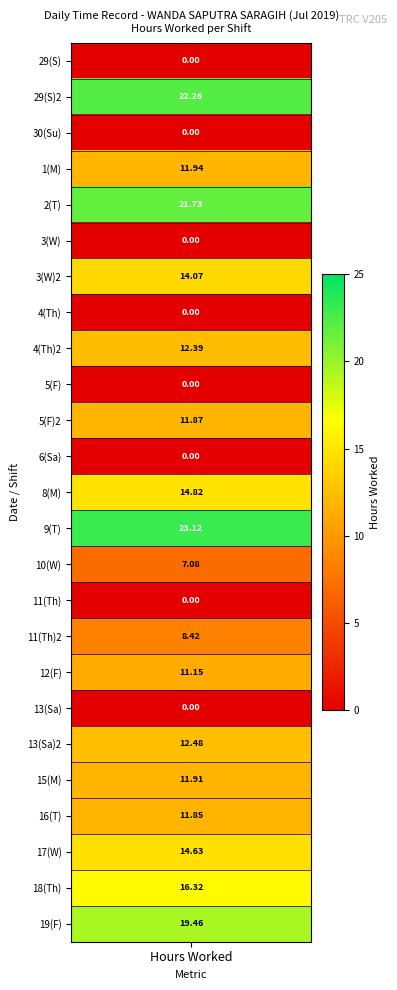

What is the difference between the second highest and second lowest values?

22.3